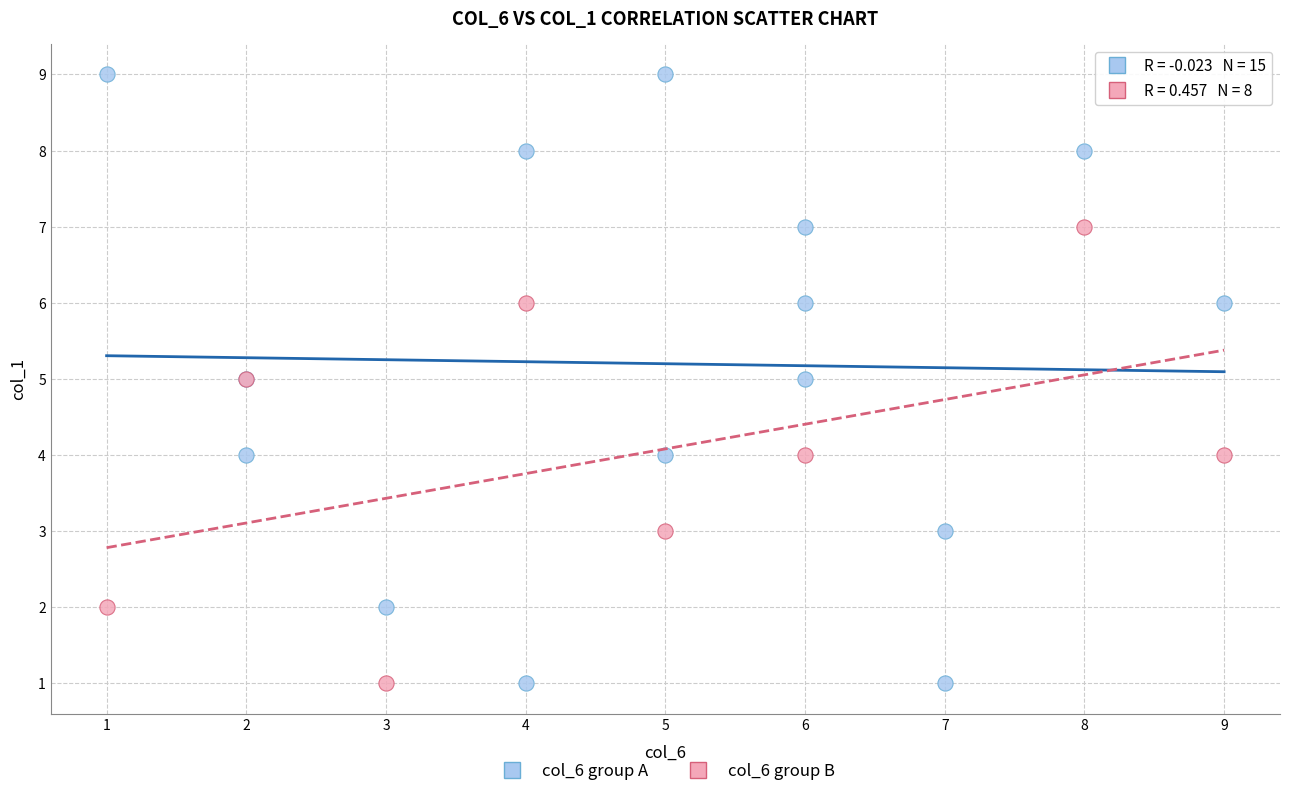

Which series reaches the maximum Y coordinate?

col_6 group A